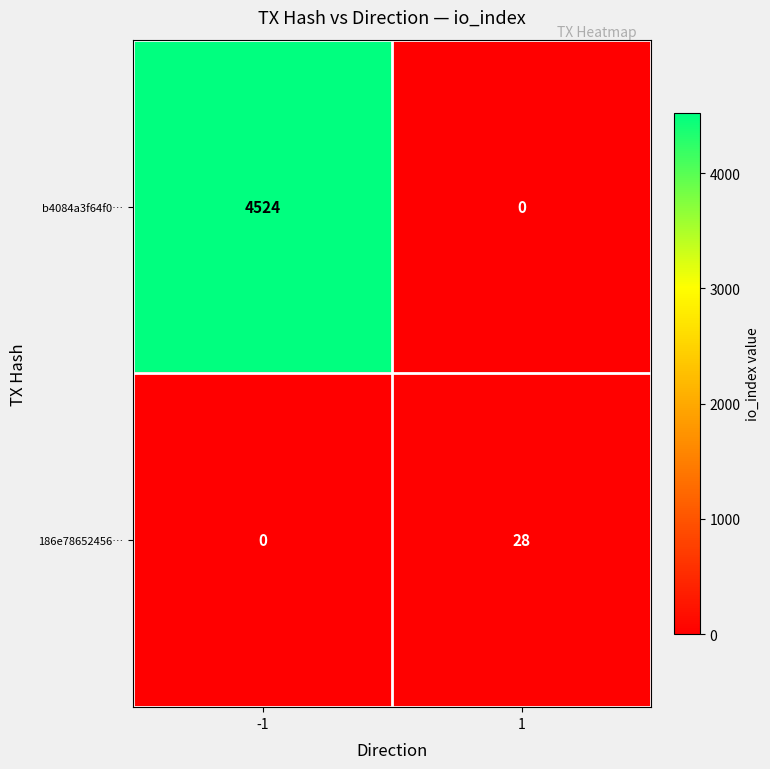

At 1, list the series in order from largest to smallest.

186e78652456…, b4084a3f64f0…